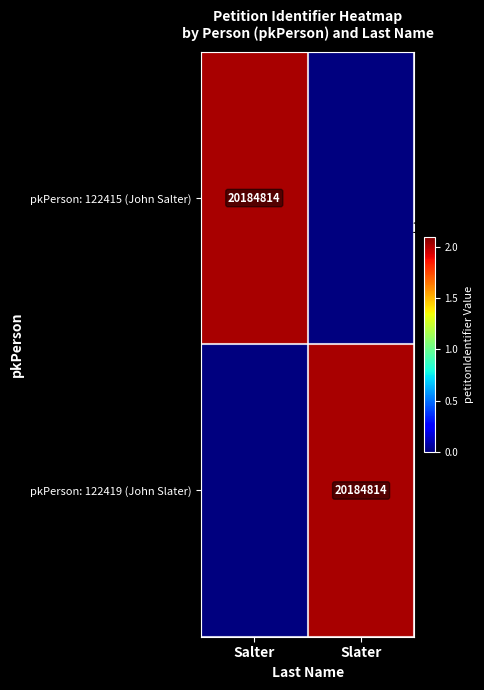

At how many categories does at least one series exceed 11061573?

2